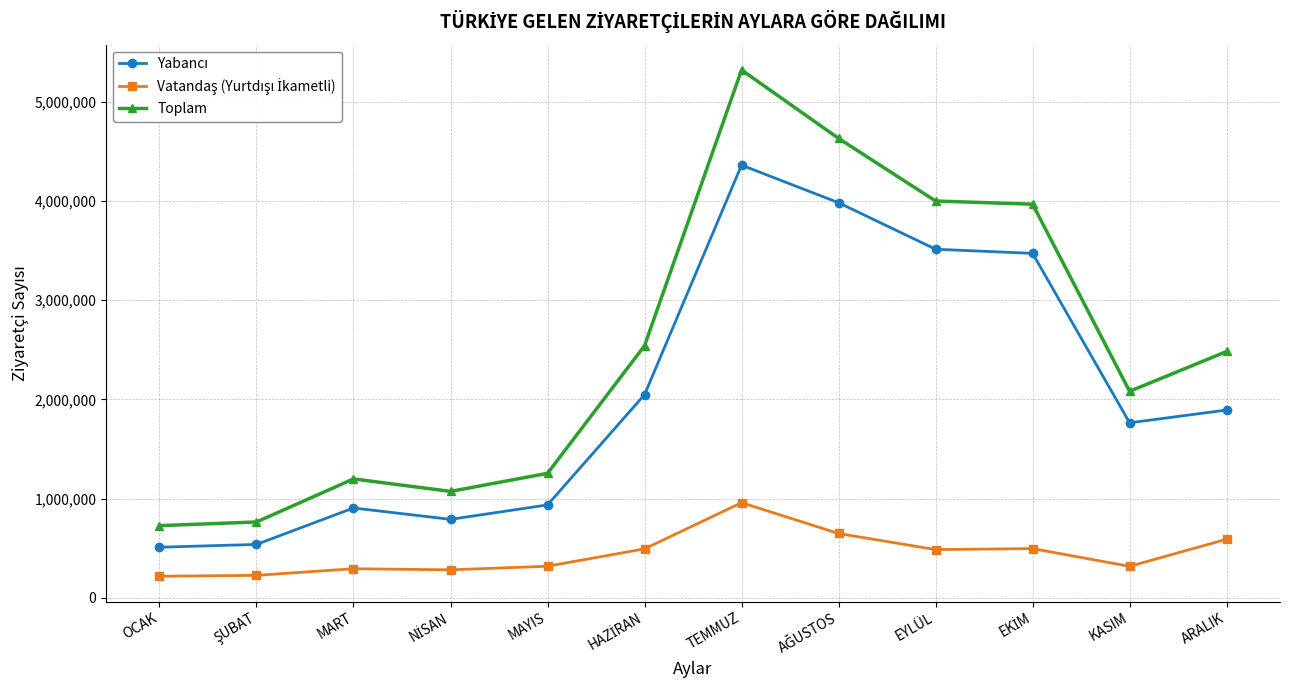

Which series has the largest total across all categories?

Toplam